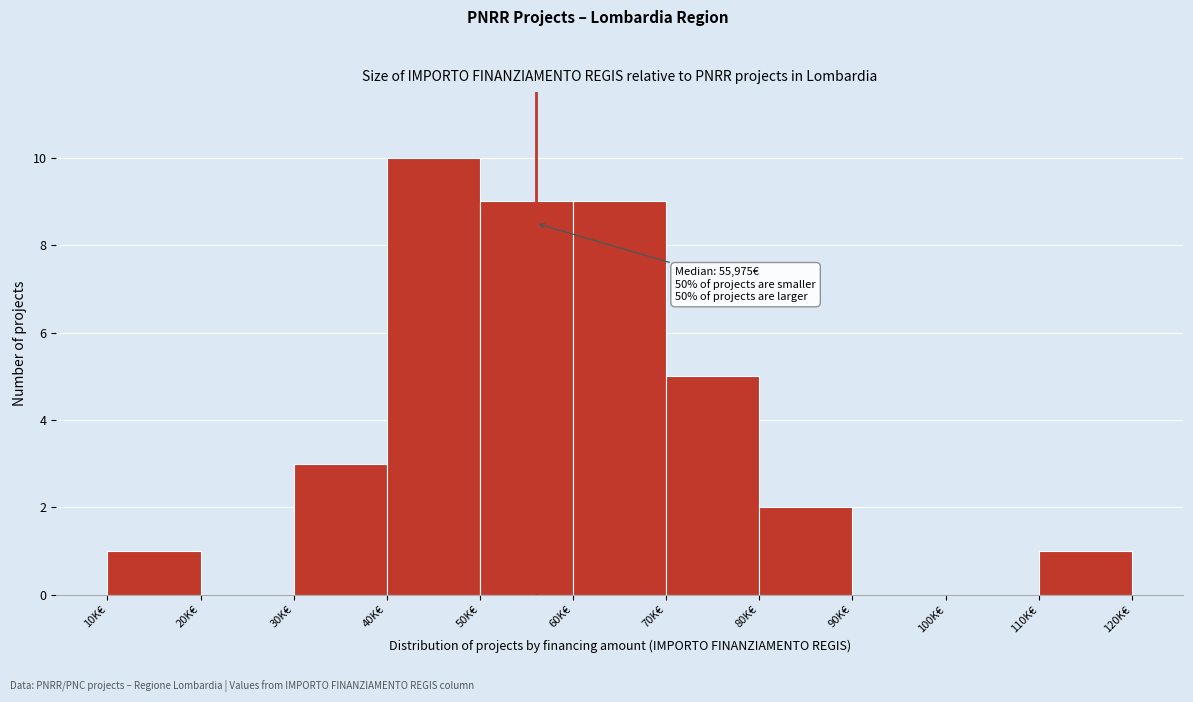

Reading left to right, list all the values displayed in this chart.

10K€=1	20K€=0	30K€=3	40K€=10	50K€=9	60K€=9	70K€=5	80K€=2	90K€=0	100K€=0	110K€=1